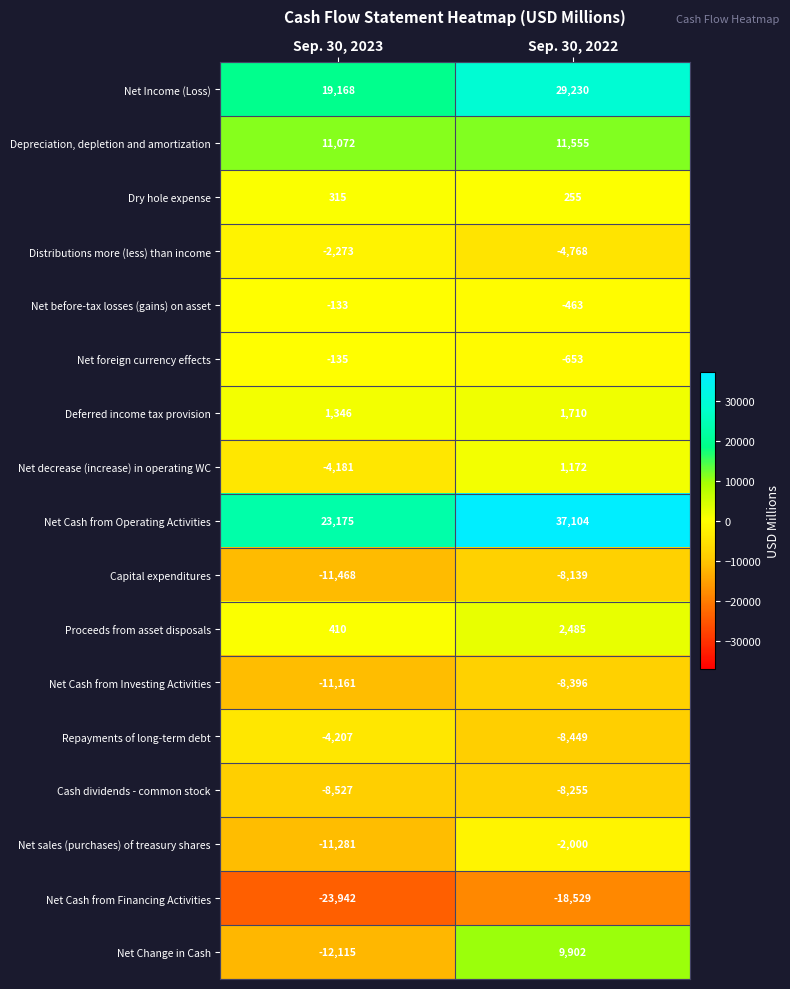

What is the spread (max minus min) of values at Sep. 30, 2023?

47117